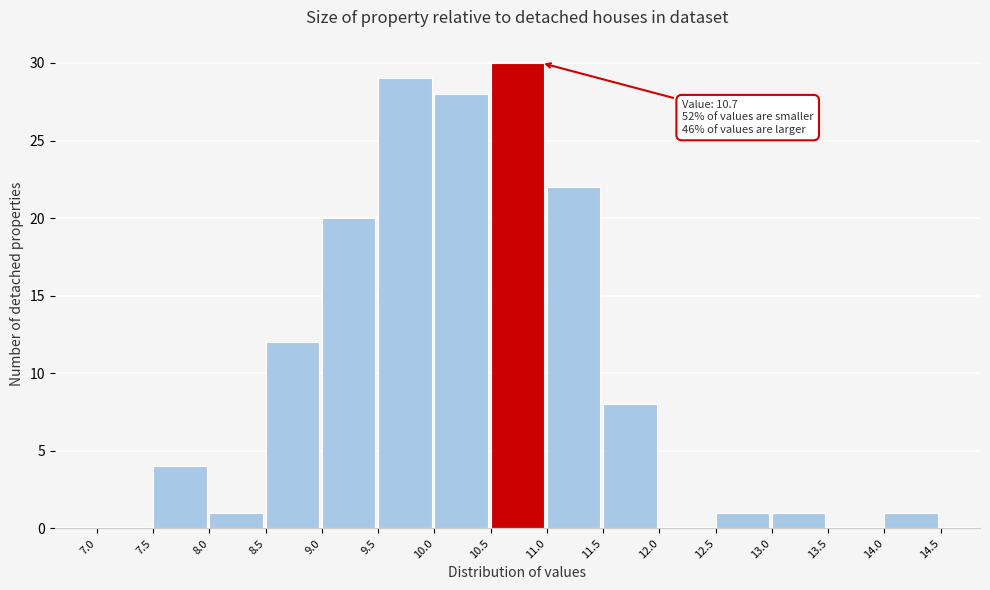

Which range on the x-axis has the tallest bar?

10.5 to 11.0